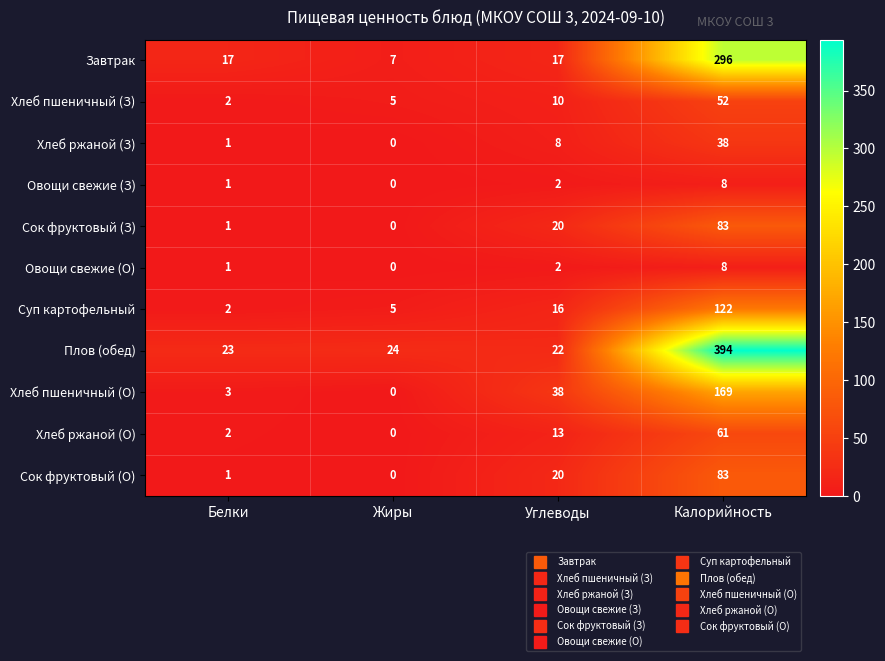

List the labels in order of Сок фруктовый (З) value, largest first.

Калорийность, Углеводы, Белки, Жиры